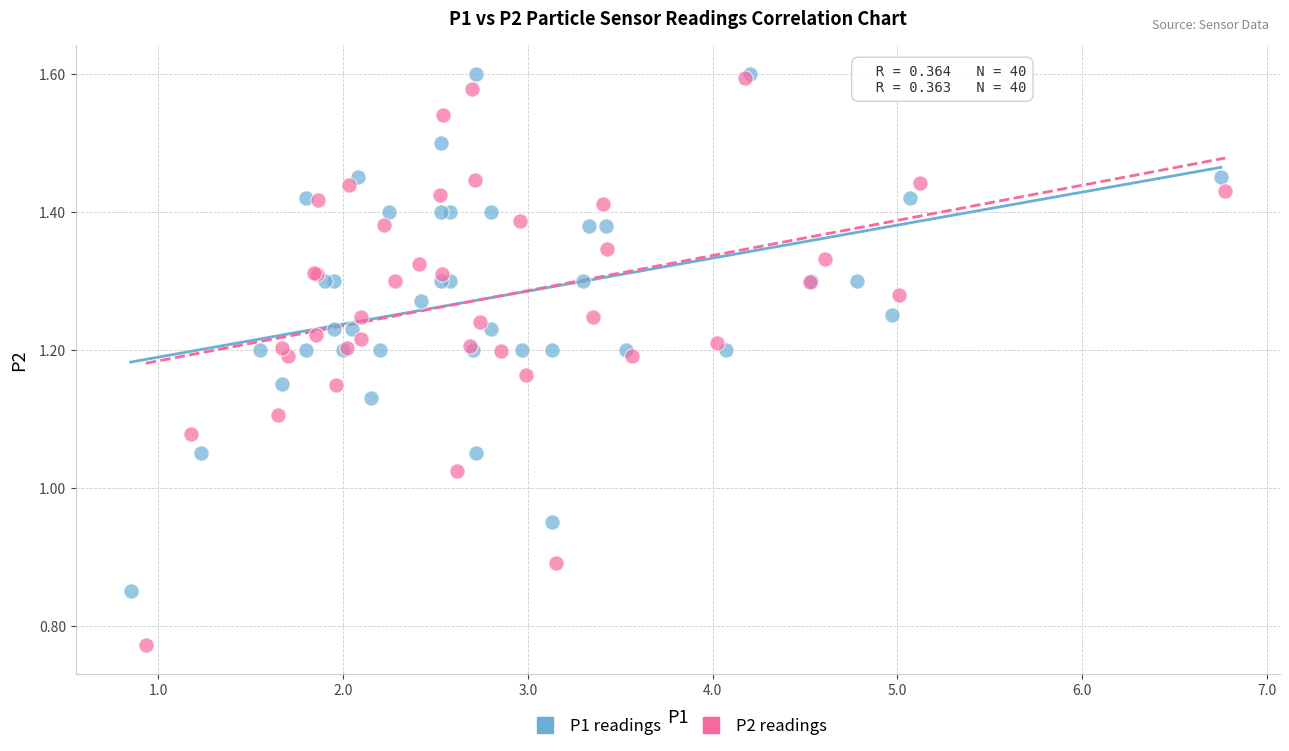

Which series reaches the minimum Y coordinate?

P2 readings